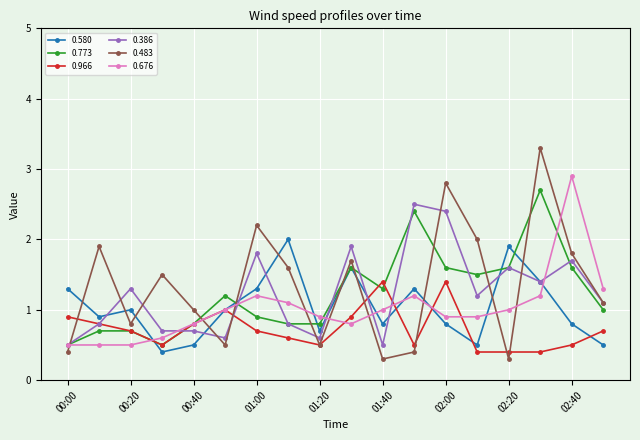

True or false: 0.483 has more than 1 interior local peaks.

True